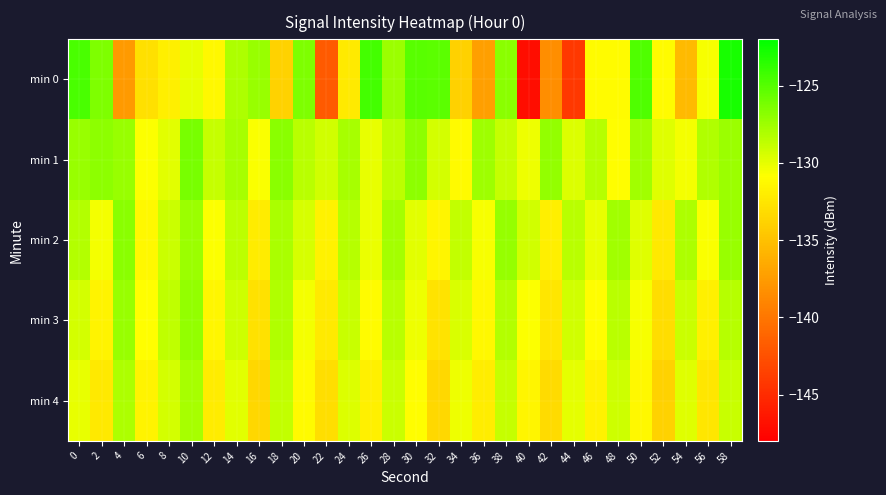

Count the number of data series in this chart.

5